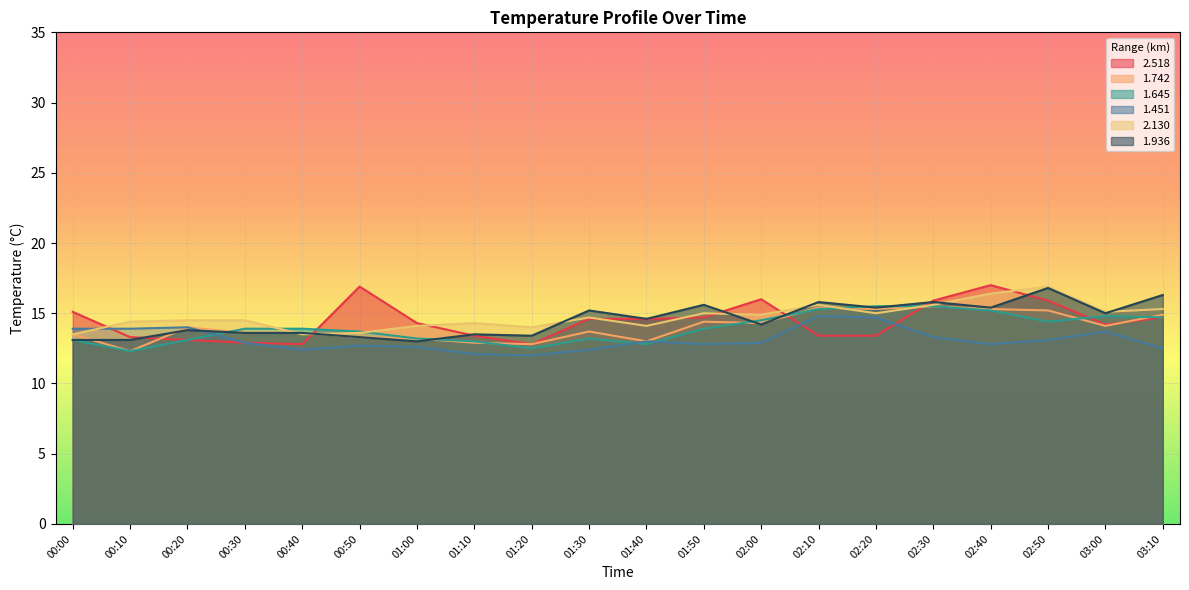

At which category does 2.518 reach its first local peak?

00:50